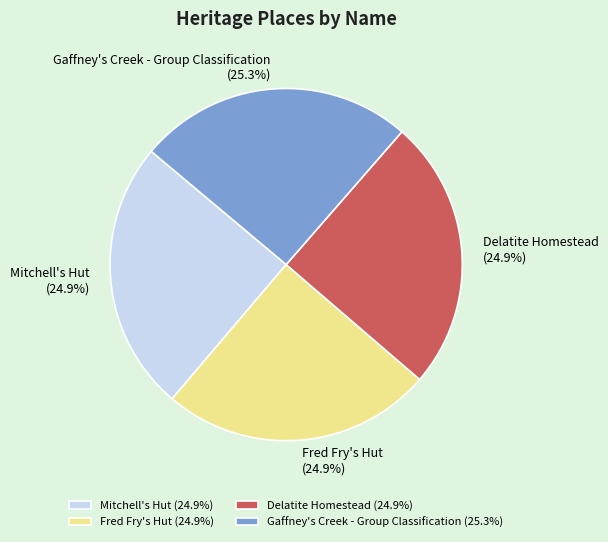

Approximately how many times larger is the value at Delatite Homestead compared to Mitchell's Hut?

1.0